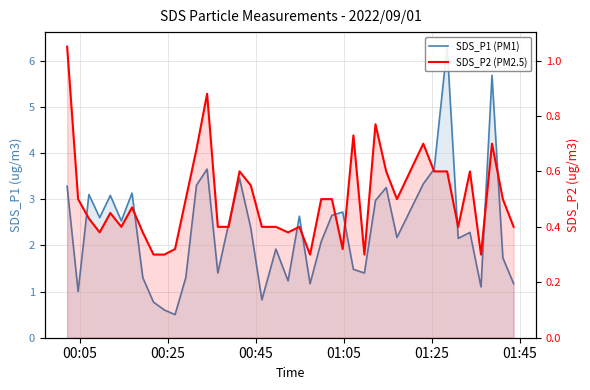

True or false: SDS_P1 (PM1) and SDS_P2 (PM2.5) intersect in this chart.

False